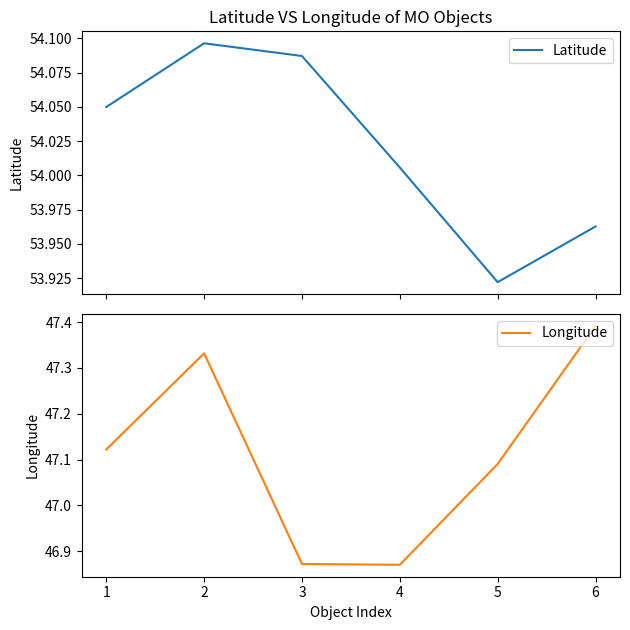

At which label does Longitude reach its peak?

6